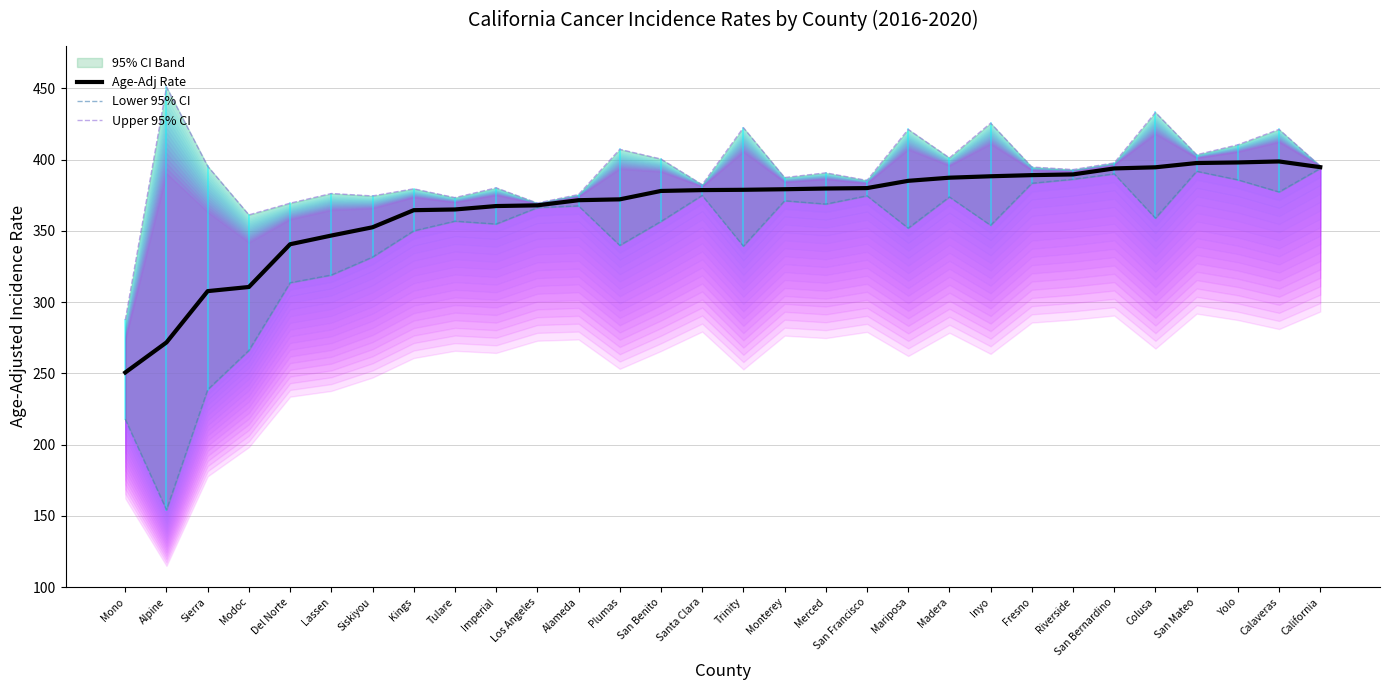

True or false: Upper 95% CI has a value of 369.5 at Los Angeles.

True